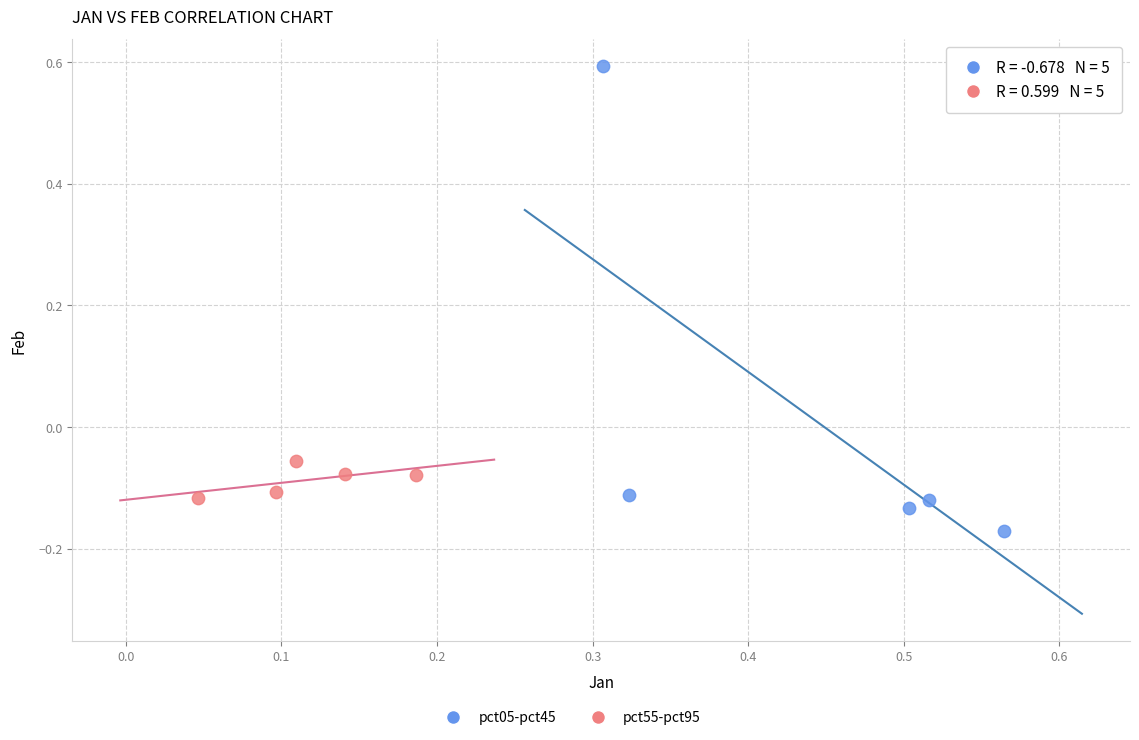

Which series contains the lowest Y value?

pct05-pct45